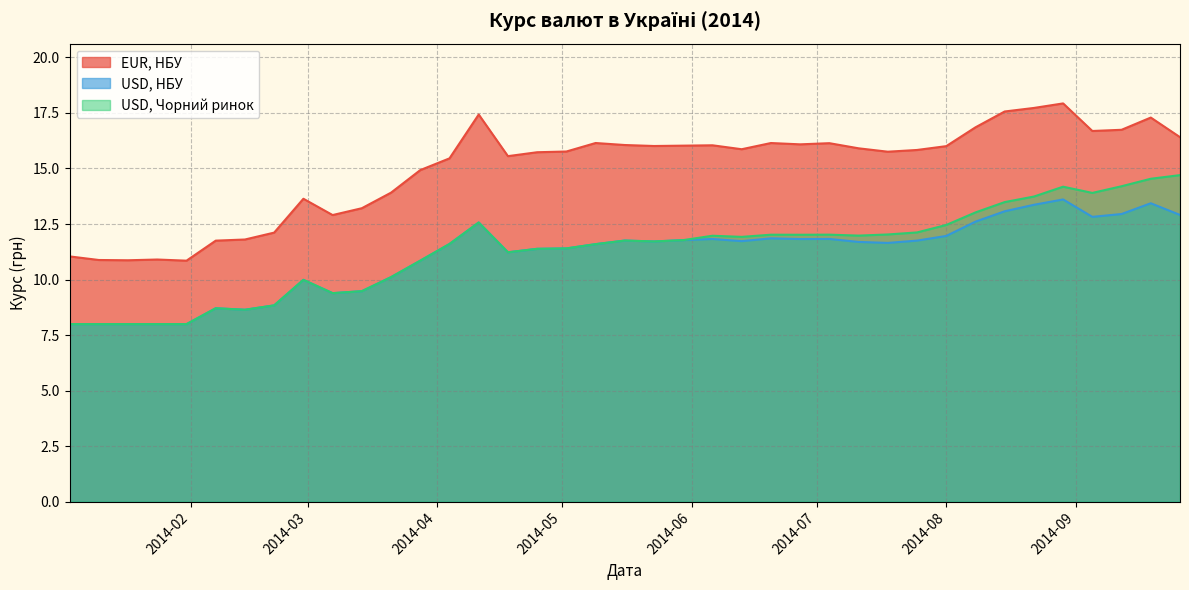

What is the minimum value for USD, НБУ?

8.0